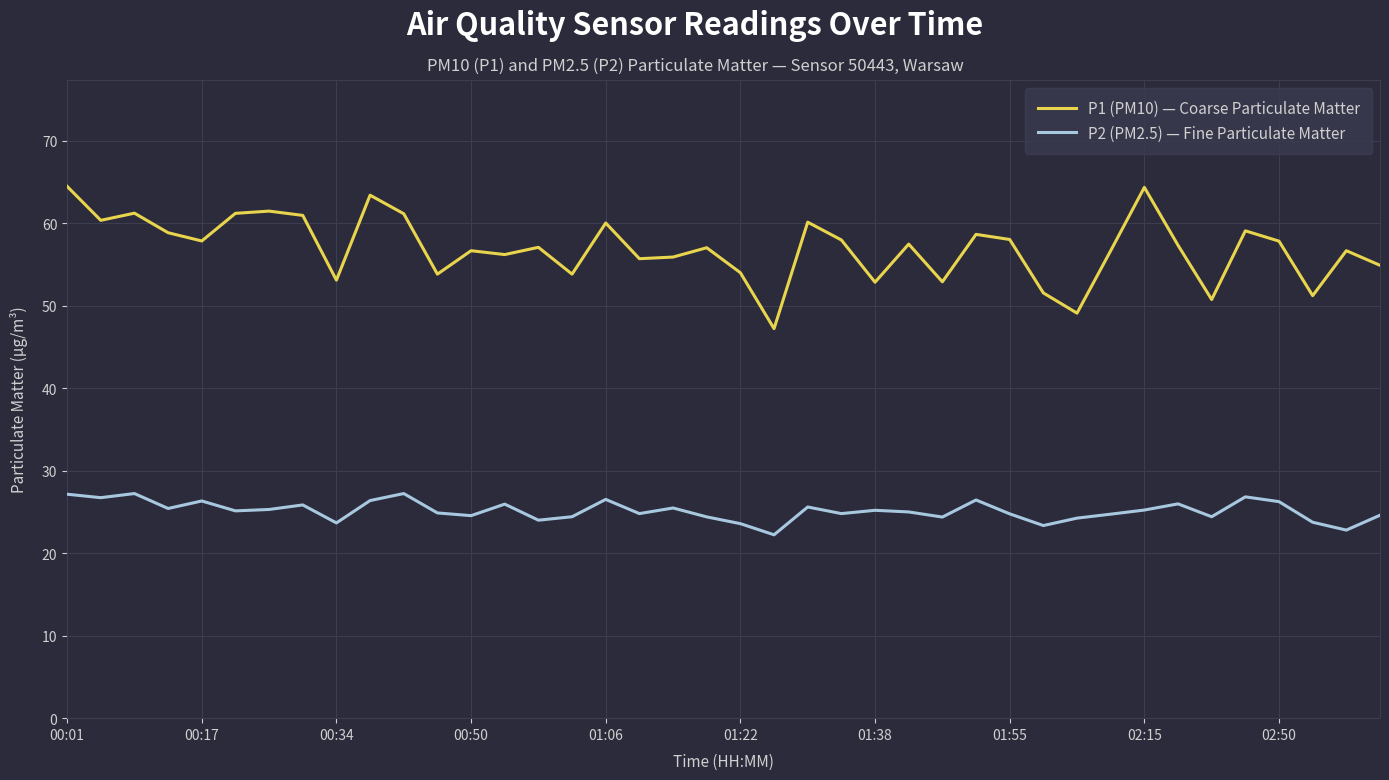

What is the highest value of the P1 (PM10) — Coarse Particulate Matter series?

64.5